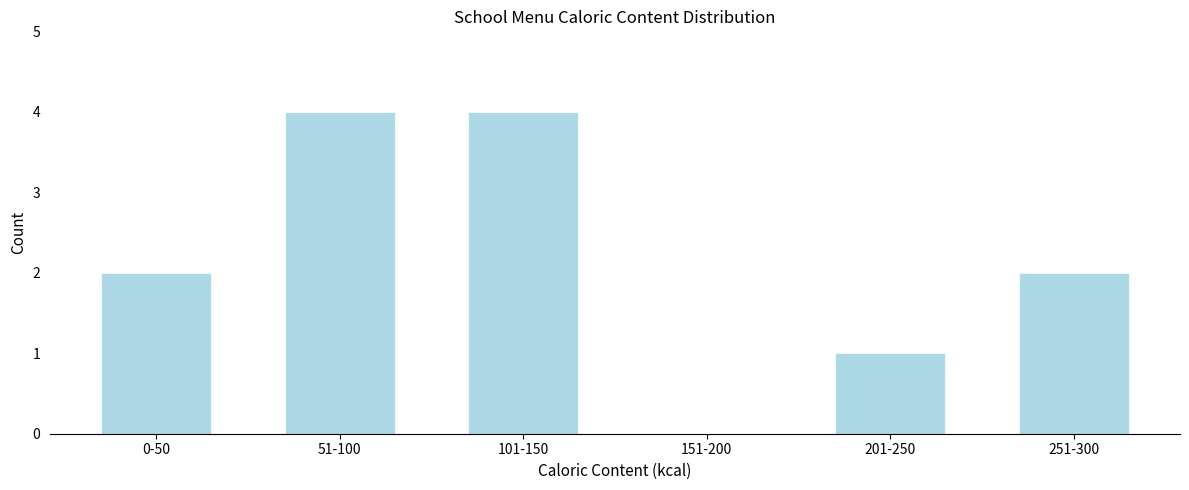

Reading left to right, transcribe all the data shown in this chart.

0-50=2	51-100=4	101-150=4	151-200=0	201-250=1	251-300=2